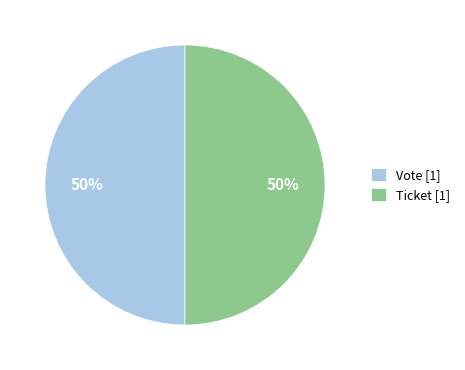

To the nearest percent, what is the average slice percentage?

50%